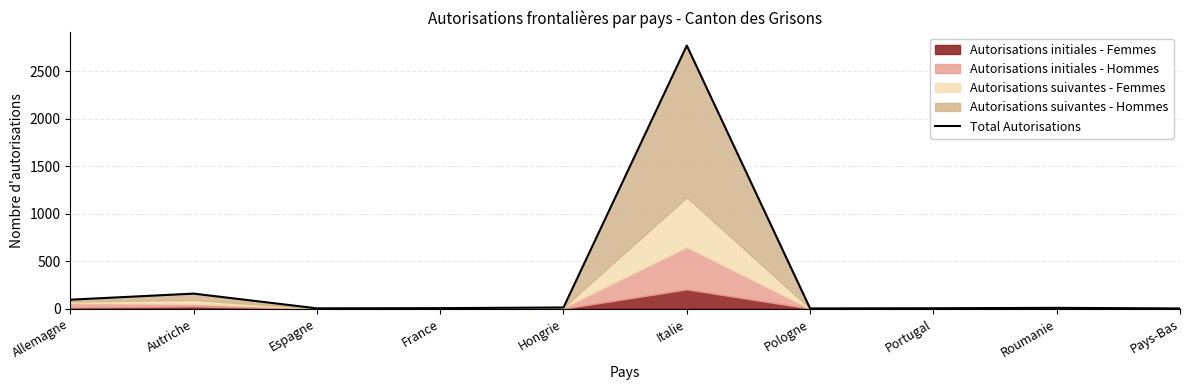

What is the difference between the second highest and minimum values?

156